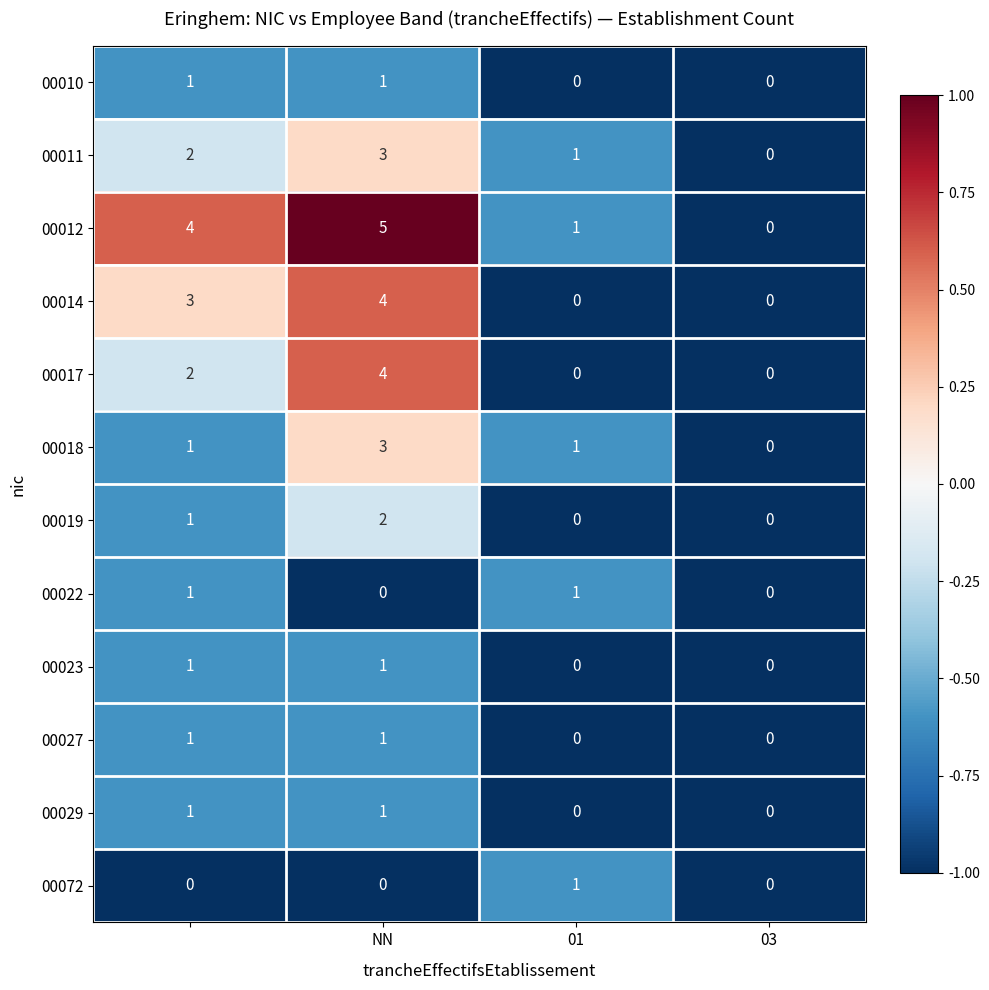

Which series has the widest spread of values?

00012